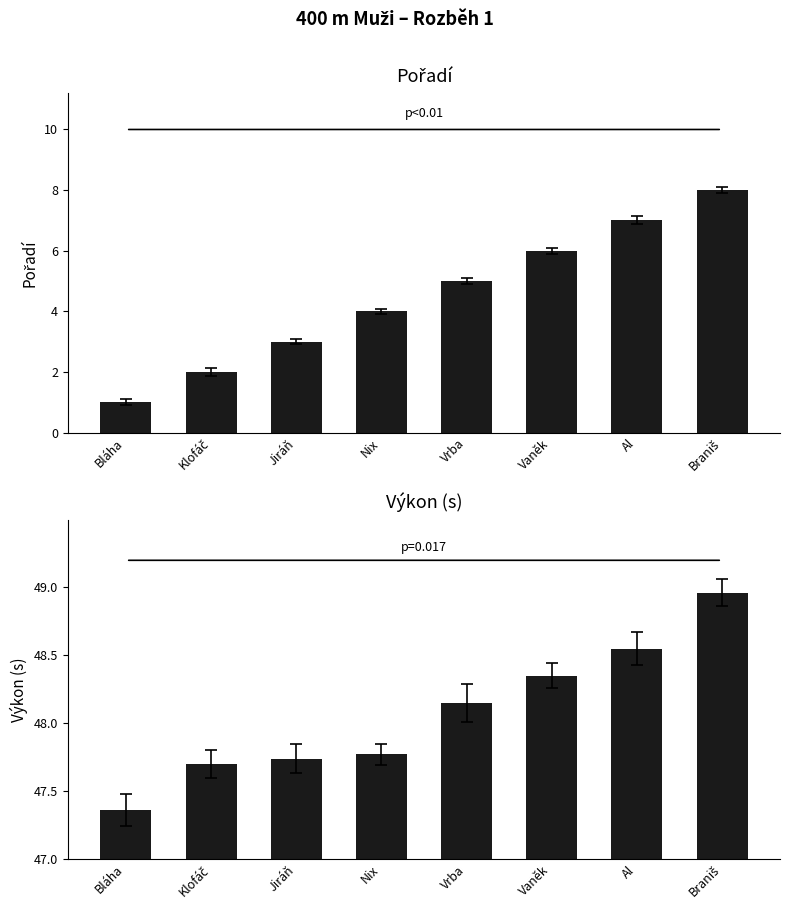

Which category has the lowest value in the Výkon series?

Bláha